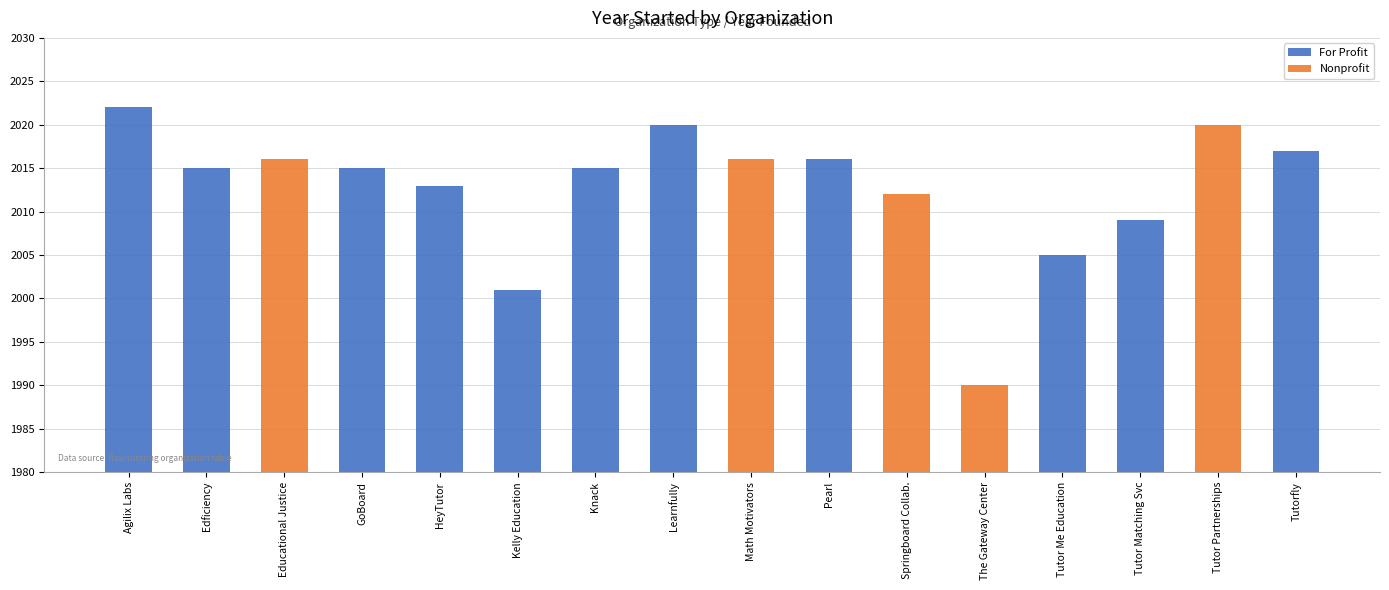

Is the value of For Profit at Tutor Partnerships greater than the value of Nonprofit at Tutor Partnerships?

No